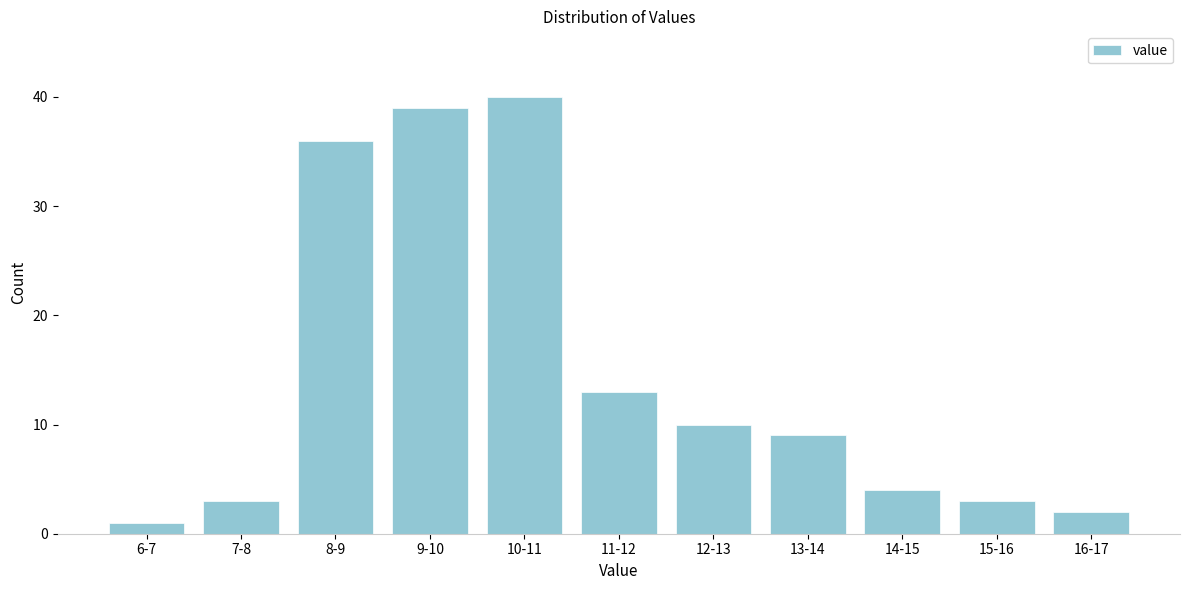

Reading left to right, extract all data points from this chart.

1	3	36	39	40	13	10	9	4	3	2